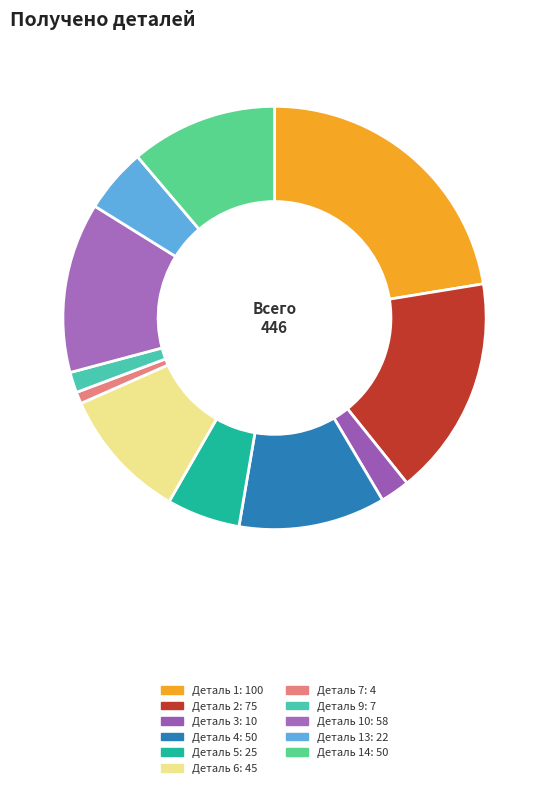

How many segments does this pie chart have?

11